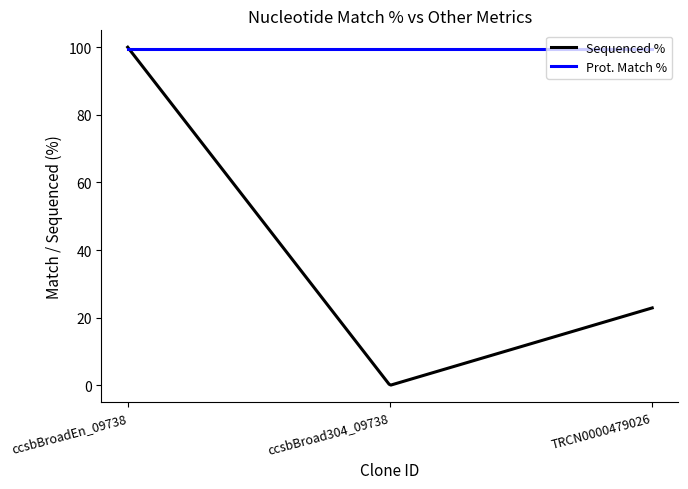

Which series has the largest total across all categories?

Prot. Match %